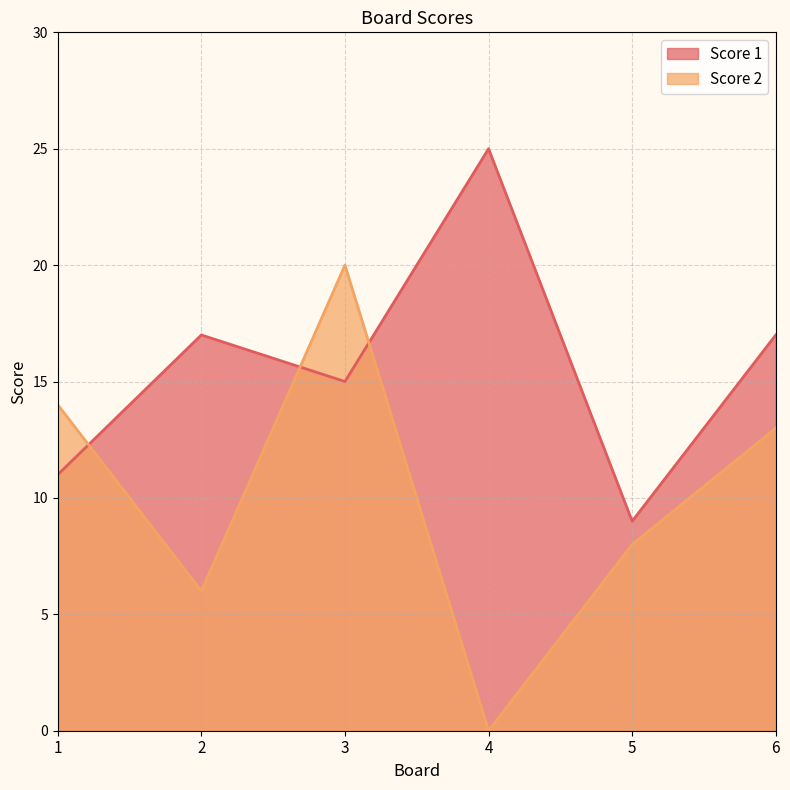

Which series has the largest range (max minus min)?

Score 2